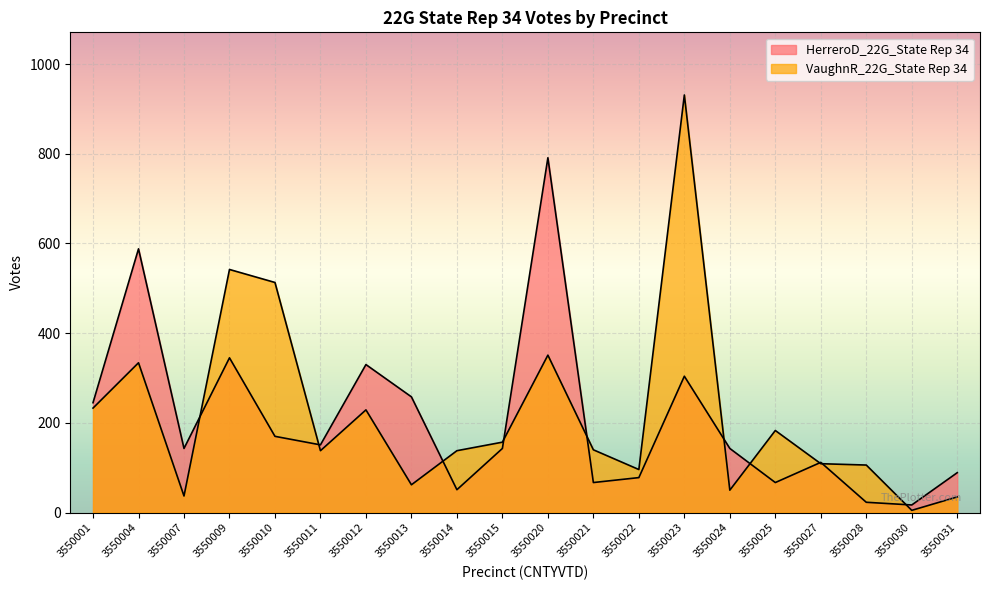

Reading left to right, list all the values displayed in this chart.

HerreroD_22G_State Rep 34: 245	588	143	345	170	151	330	258	51	143	791	67	78	304	143	67	112	23	17	89
VaughnR_22G_State Rep 34: 233	334	37	542	513	138	229	62	138	157	351	140	96	931	50	183	109	106	5	35